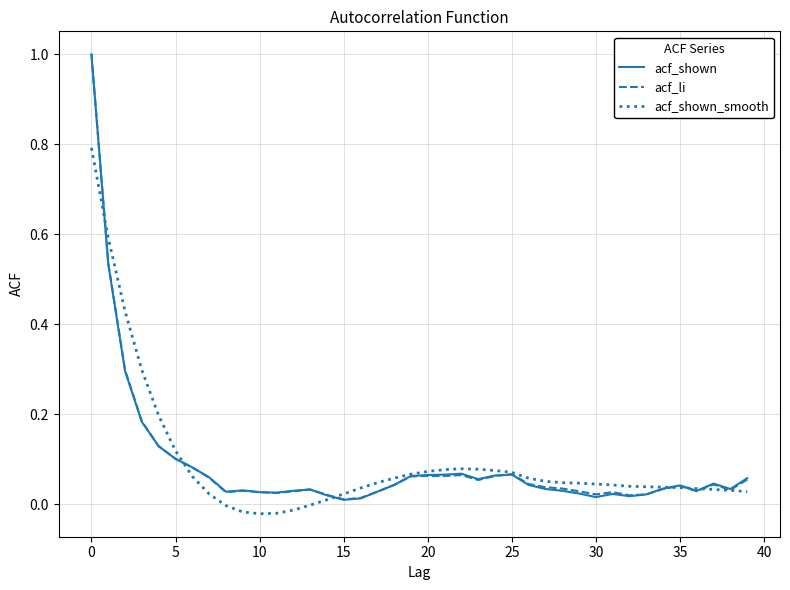

What is the maximum value shown in the chart?

1.0